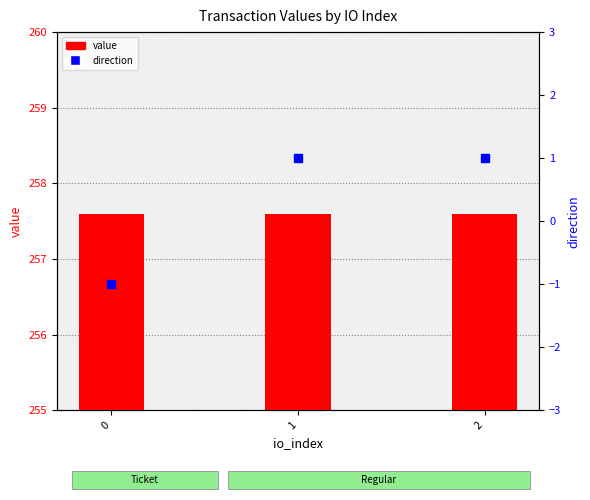

Is the value of direction at 2 greater than the value of value at 2?

No